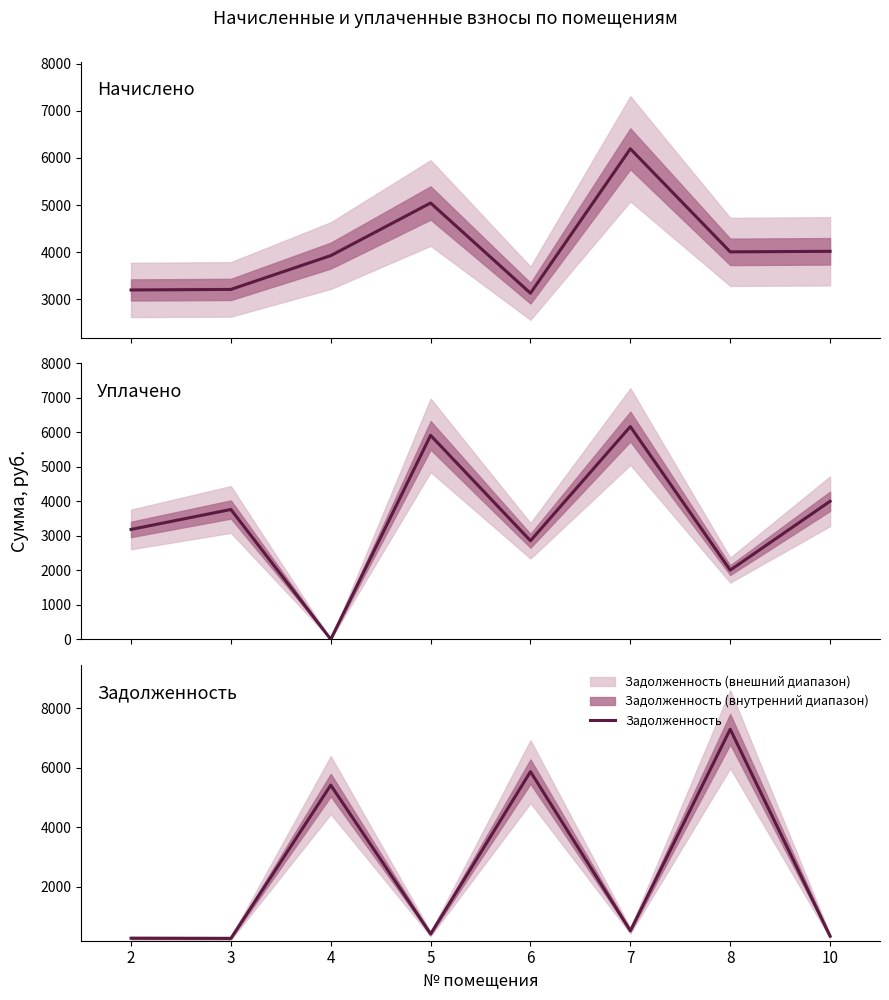

Which category has the highest value across all series?

8